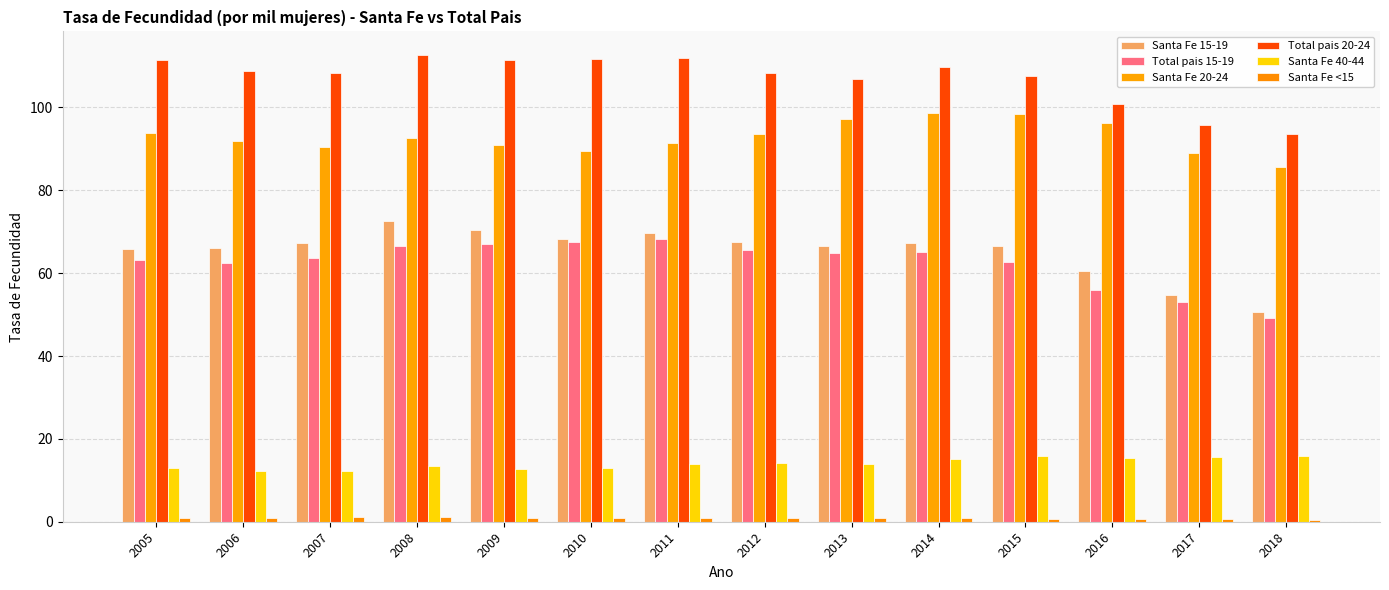

Is it true that Santa Fe 20-24 equals 98.6 at 2014?

True